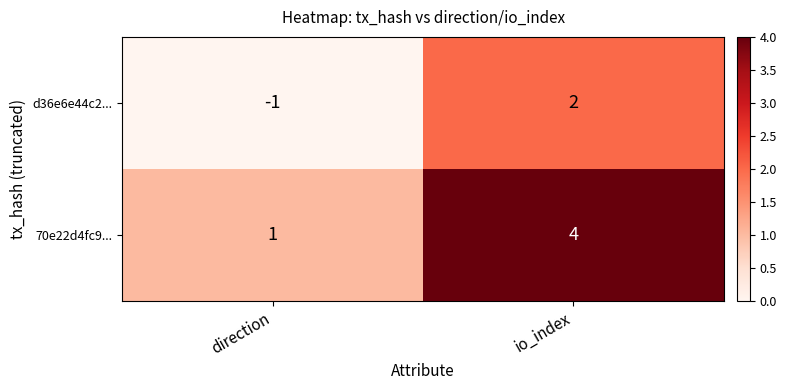

Count the number of data series in this chart.

2